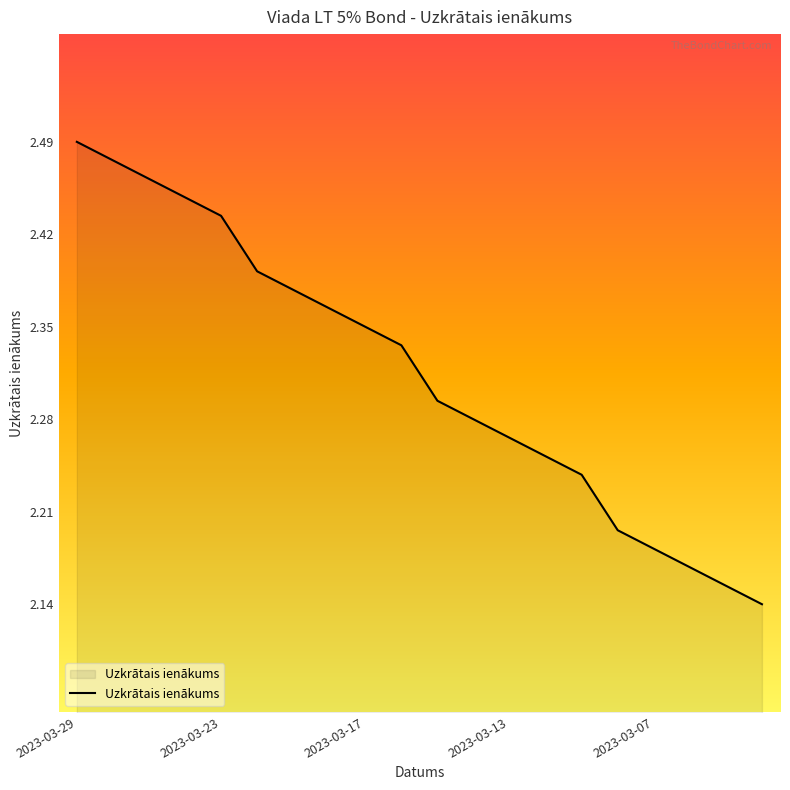

What is the difference between the maximum and minimum values?

0.3